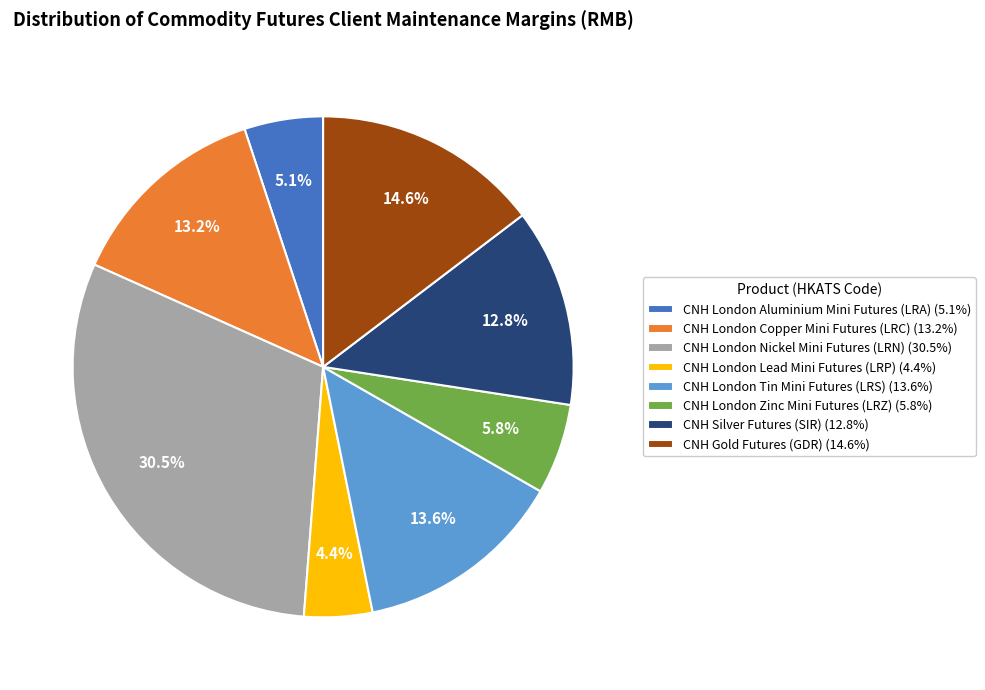

Does CNH London Lead Mini Futures (LRP) represent more than half of the total?

No